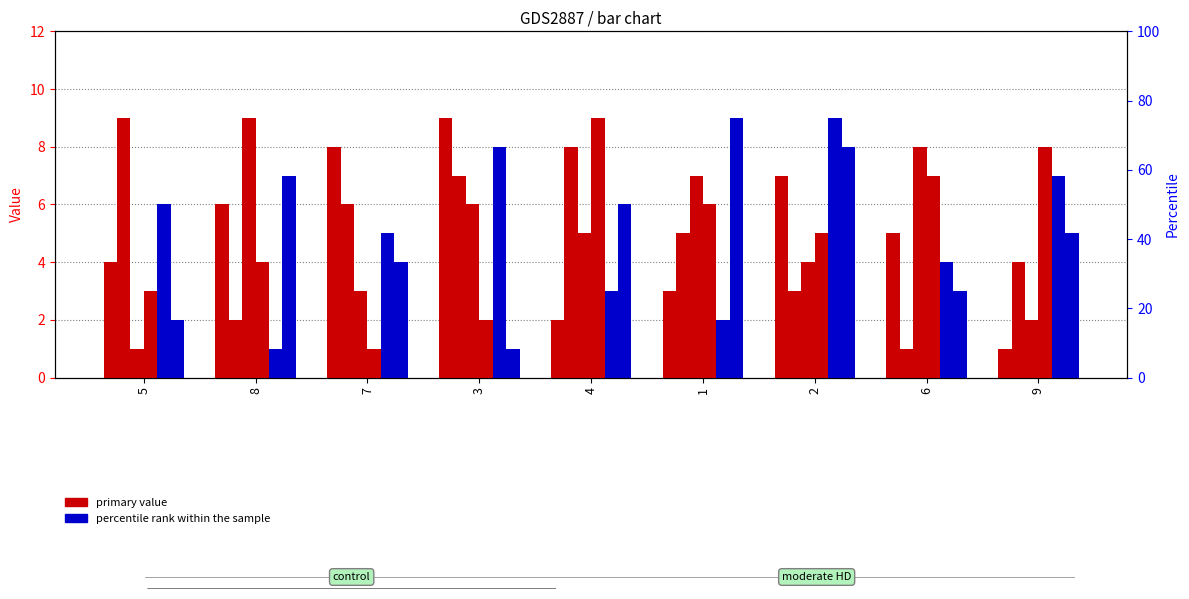

What is the approximate value of col_7 at 4?

3